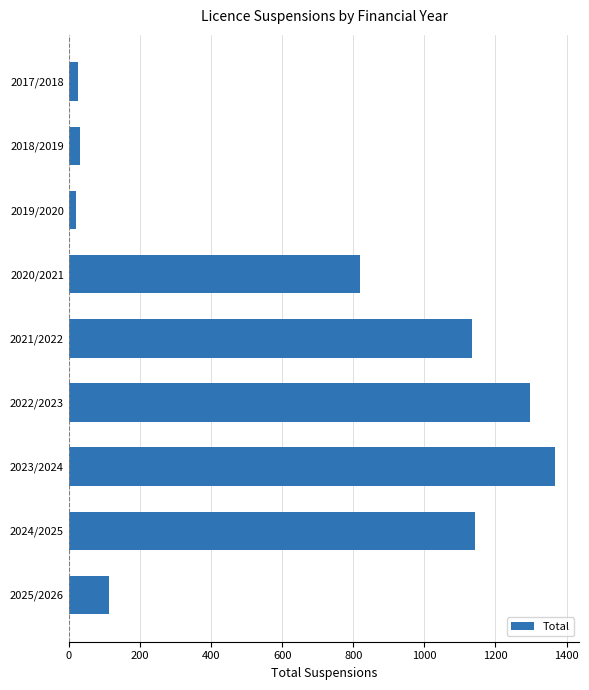

What is the average value?

661